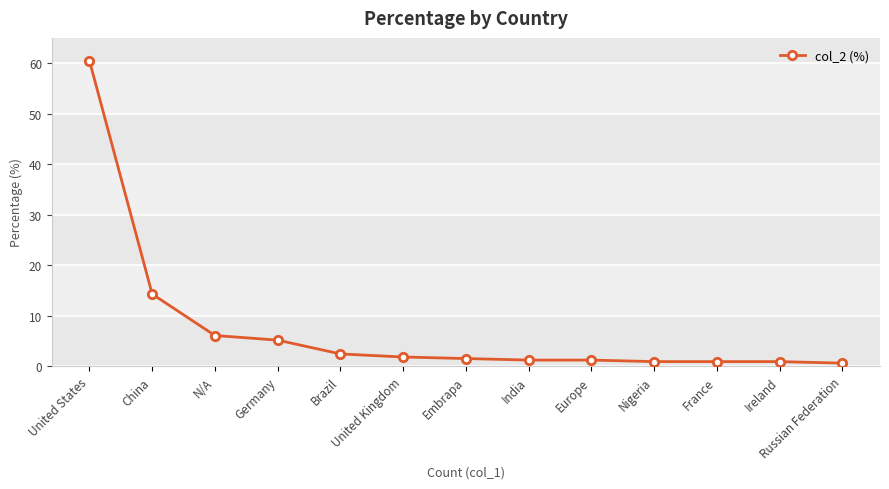

What is the sum of the values at Ireland and China?

15.2